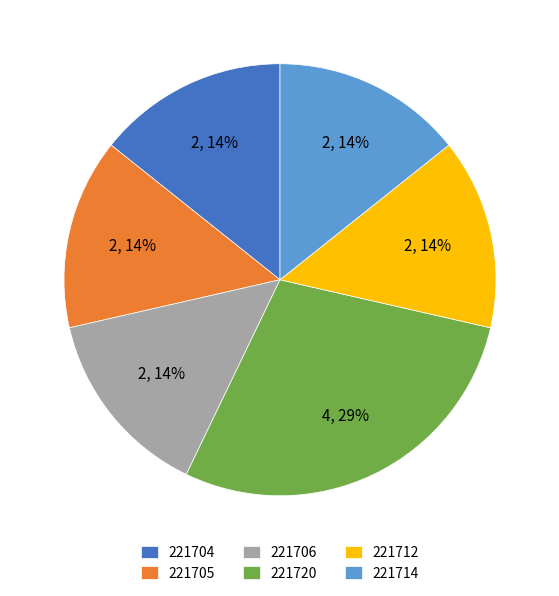

Is the sum of 221706 and 221705 greater than half?

No